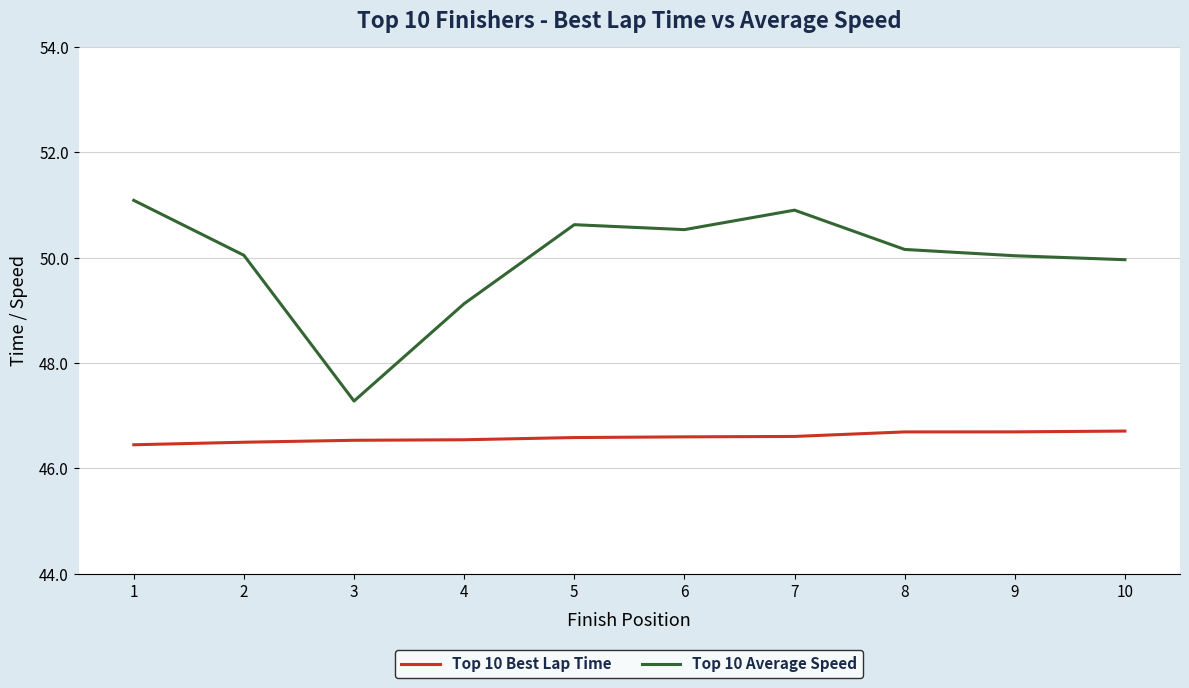

What are all the series names shown in the legend?

Top 10 Best Lap Time, Top 10 Average Speed